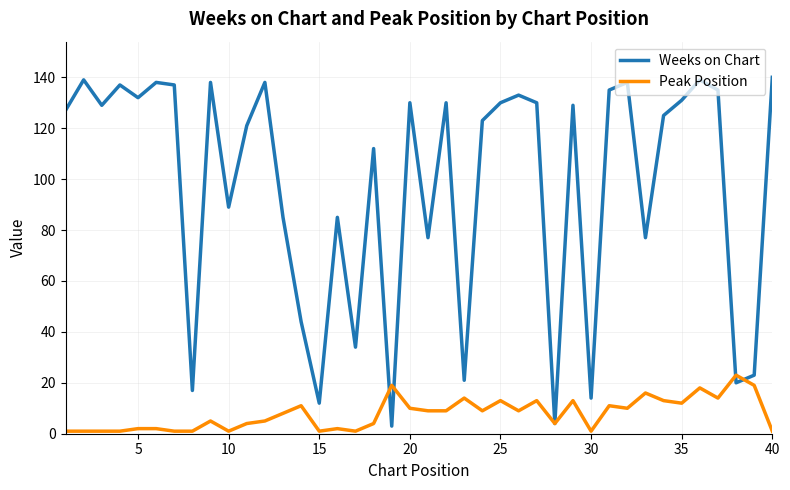

Which series has the widest spread of values?

Weeks on Chart